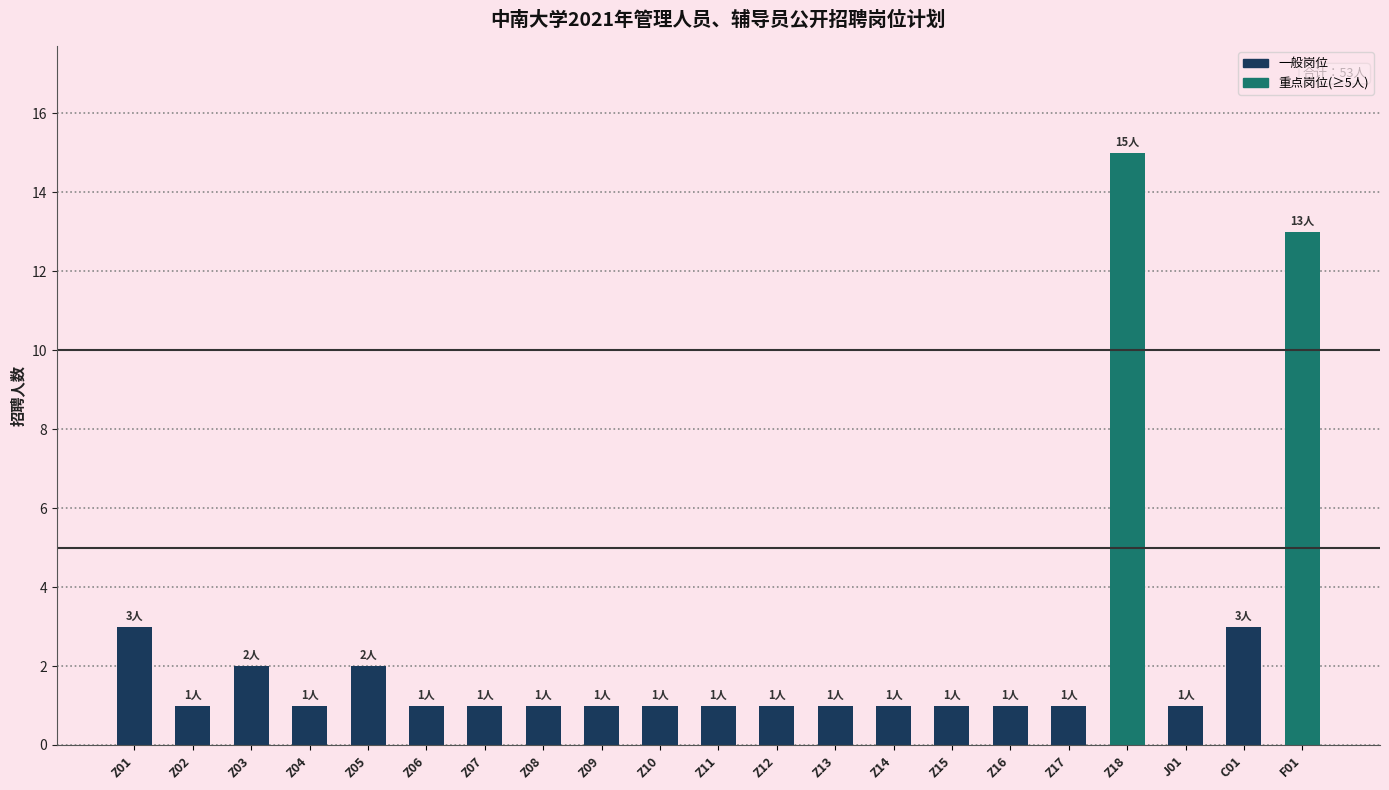

How many data points does each series have?

21